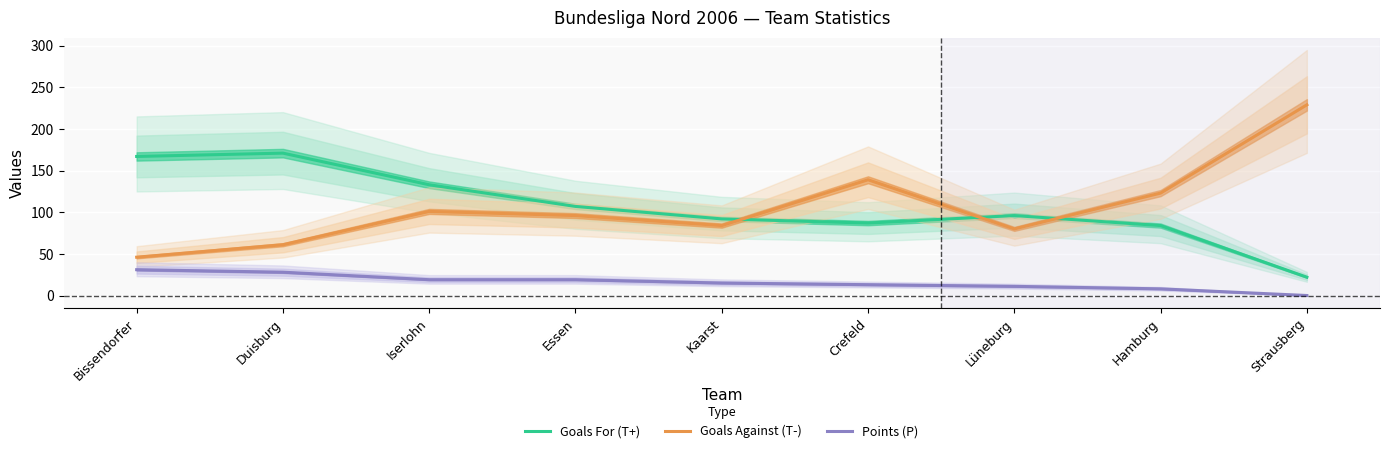

Where is Points (P) nearest to the value 15?

Kaarst